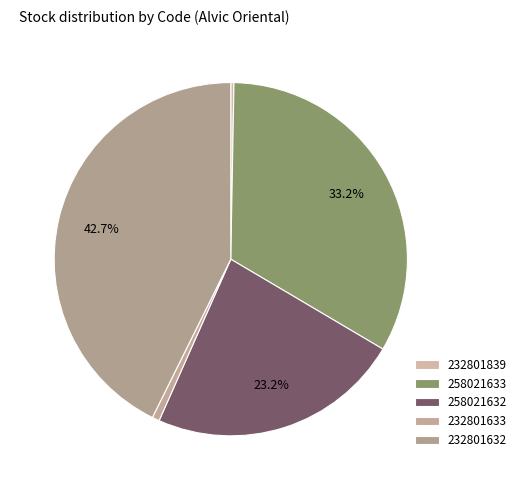

How many segments does this pie chart have?

5